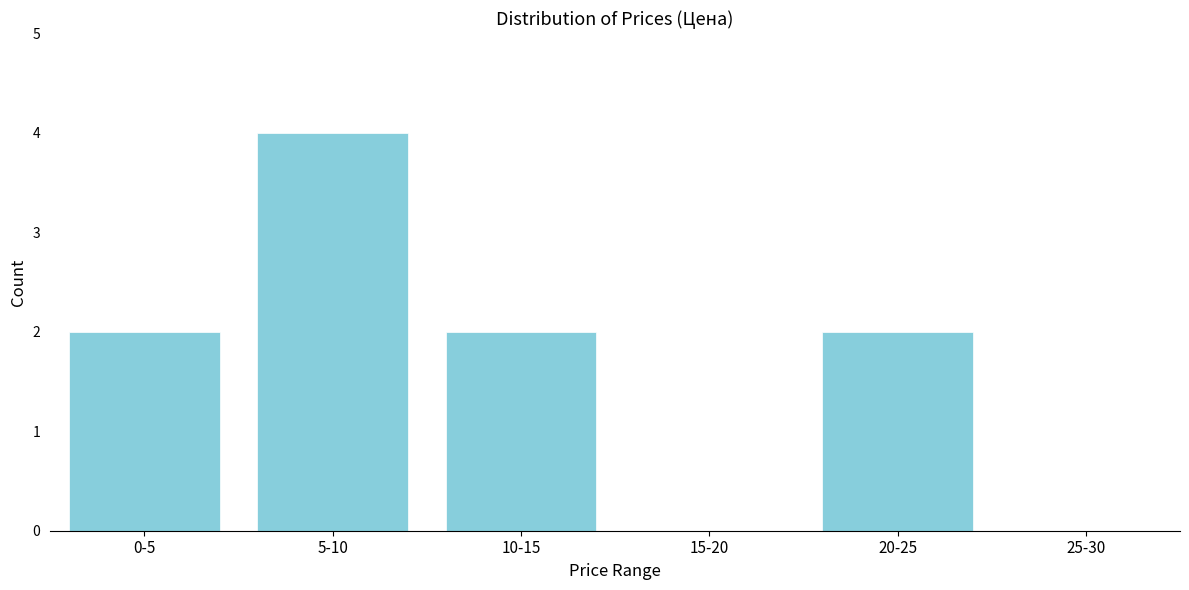

Reading left to right, list all the values displayed in this chart.

0-5=2	5-10=4	10-15=2	15-20=0	20-25=2	25-30=0